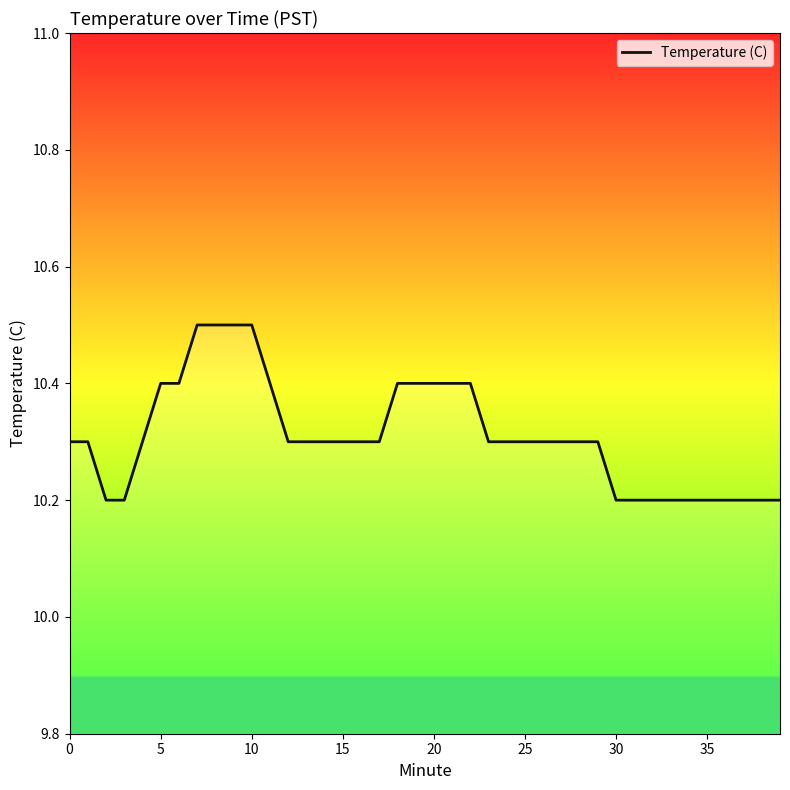

Which has a higher value, 20 or 36?

20